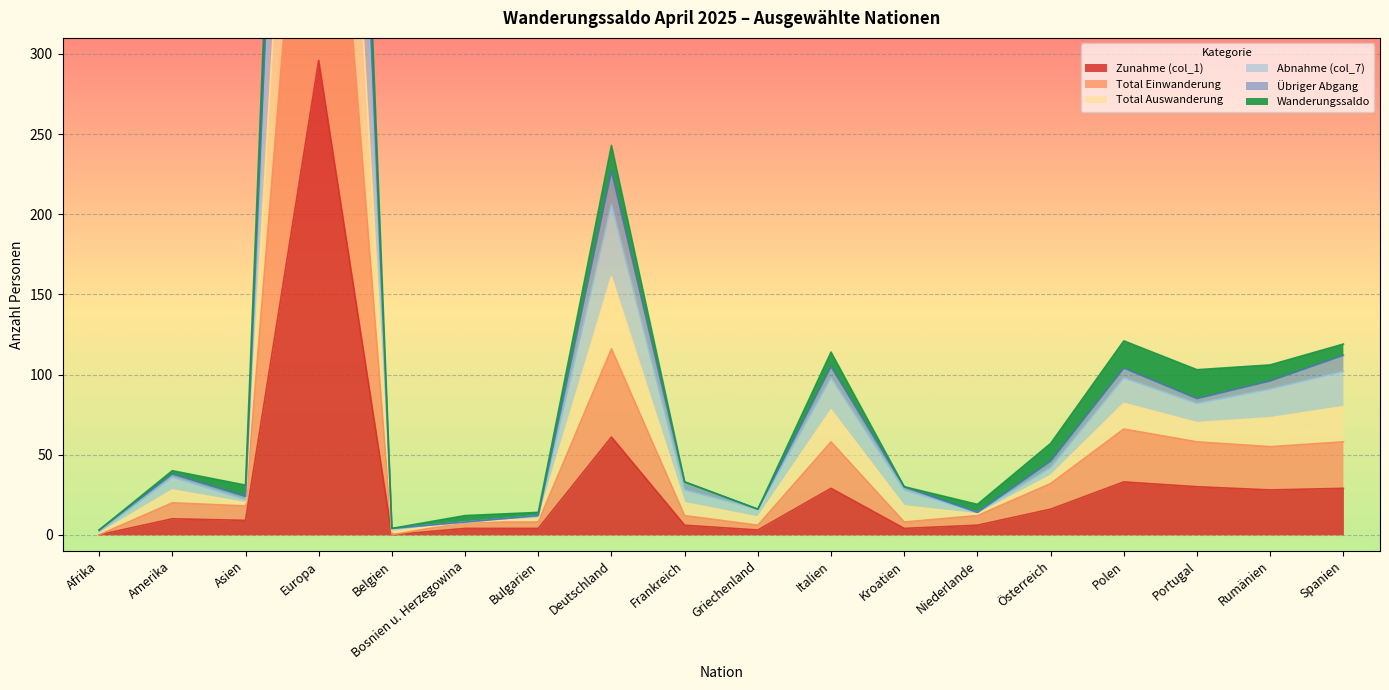

What is the total value across all series at Polen?

422